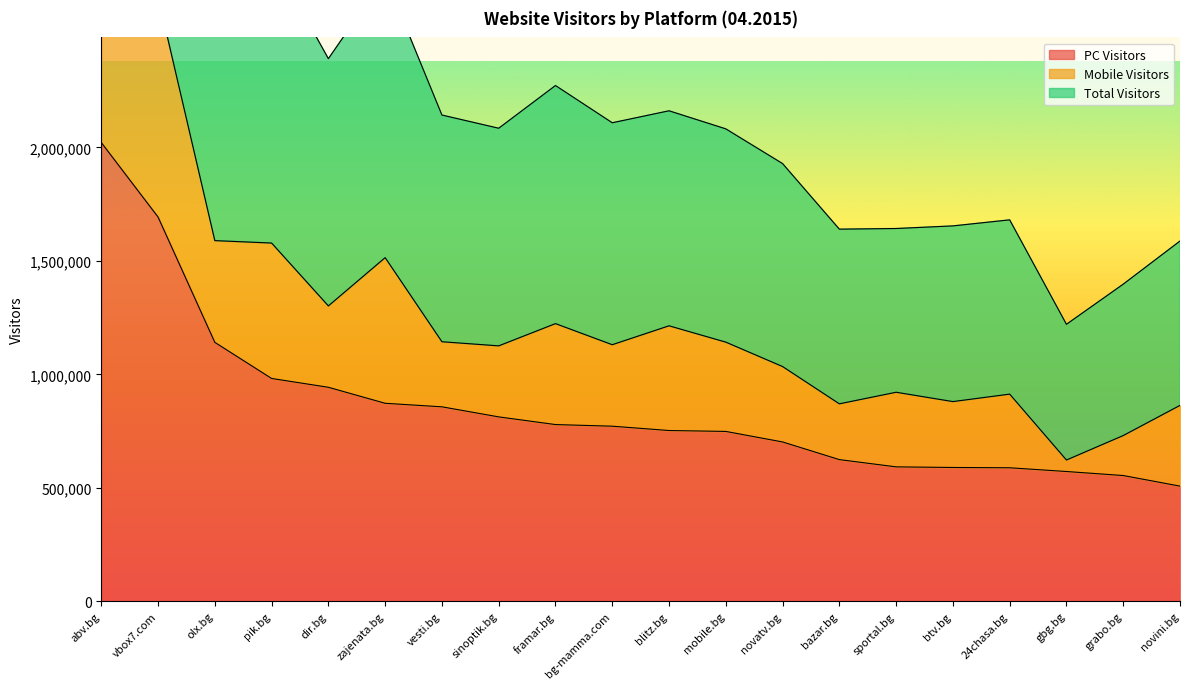

Where is PC Visitors nearest to the value 1264546?

olx.bg